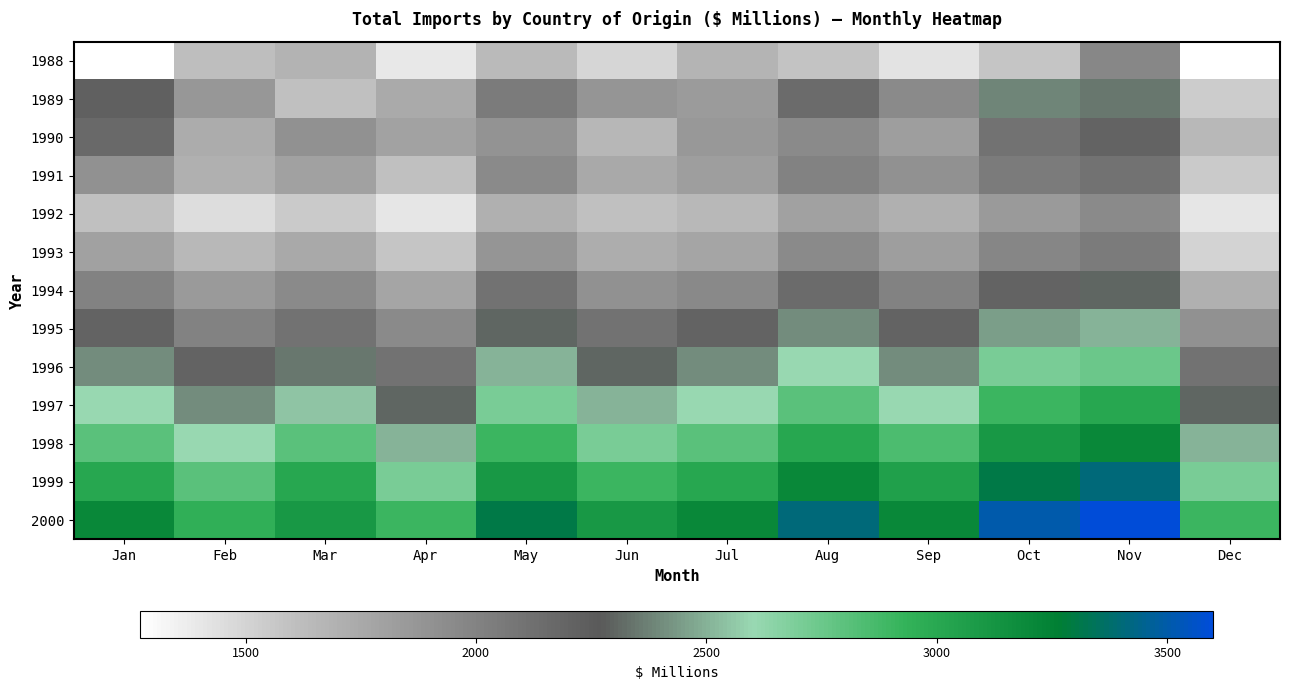

At how many categories does at least one series exceed 2640?

12